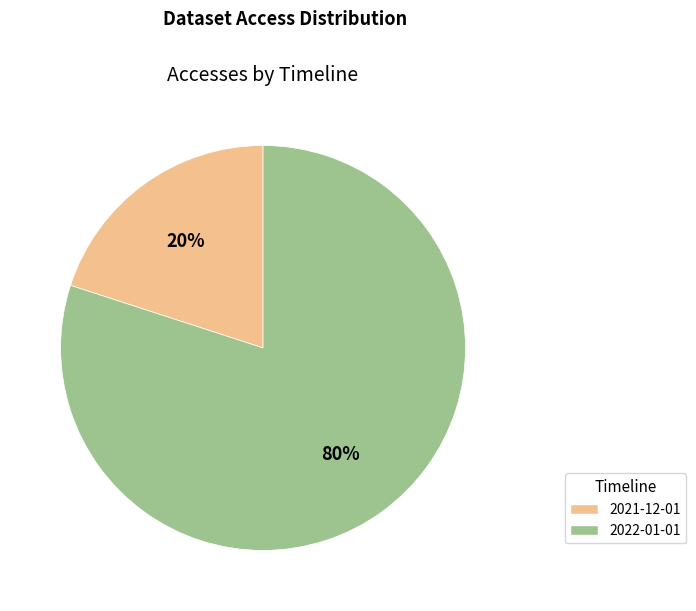

Is the sum of 2021-12-01 and 2022-01-01 greater than half?

Yes